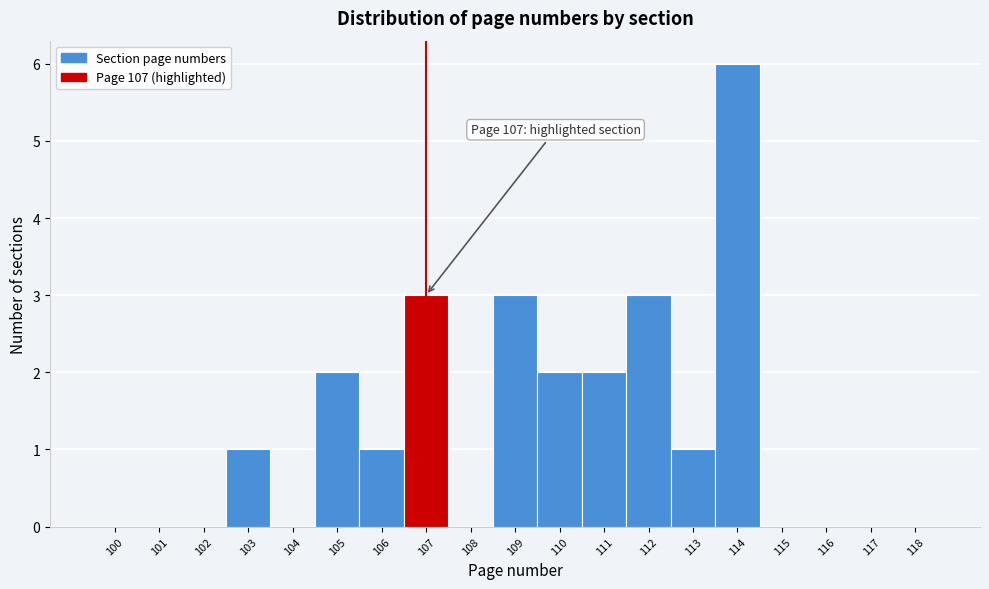

Reading left to right, list all the values displayed in this chart.

100=0	101=0	102=0	103=1	104=0	105=2	106=1	107=3	108=0	109=3	110=2	111=2	112=3	113=1	114=6	115=0	116=0	117=0	118=0